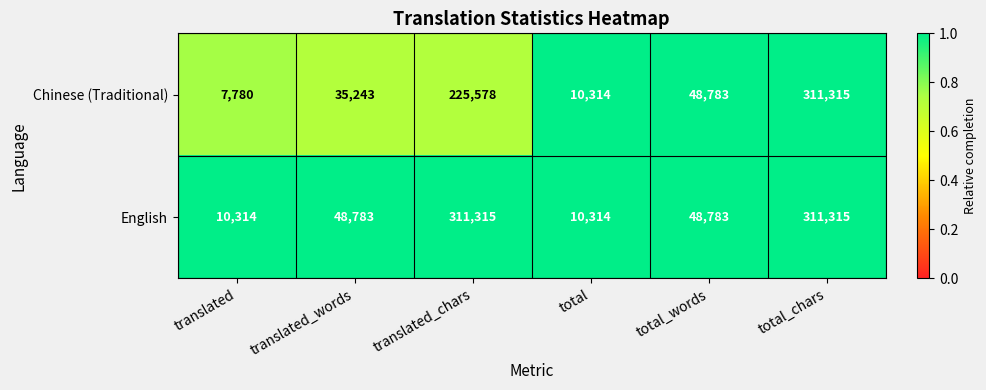

What is the smallest value displayed?

7780